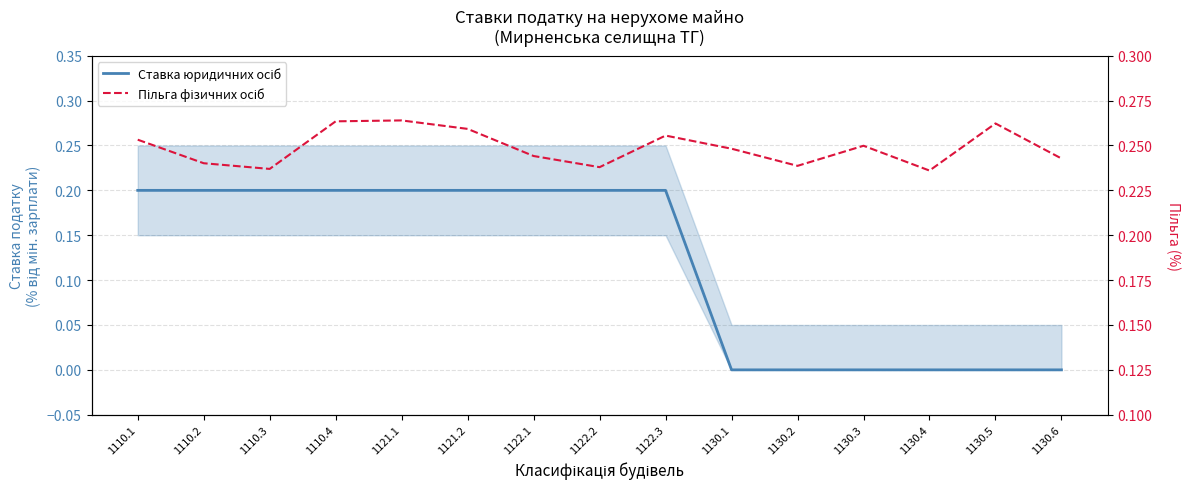

Count the number of categories in the chart.

15